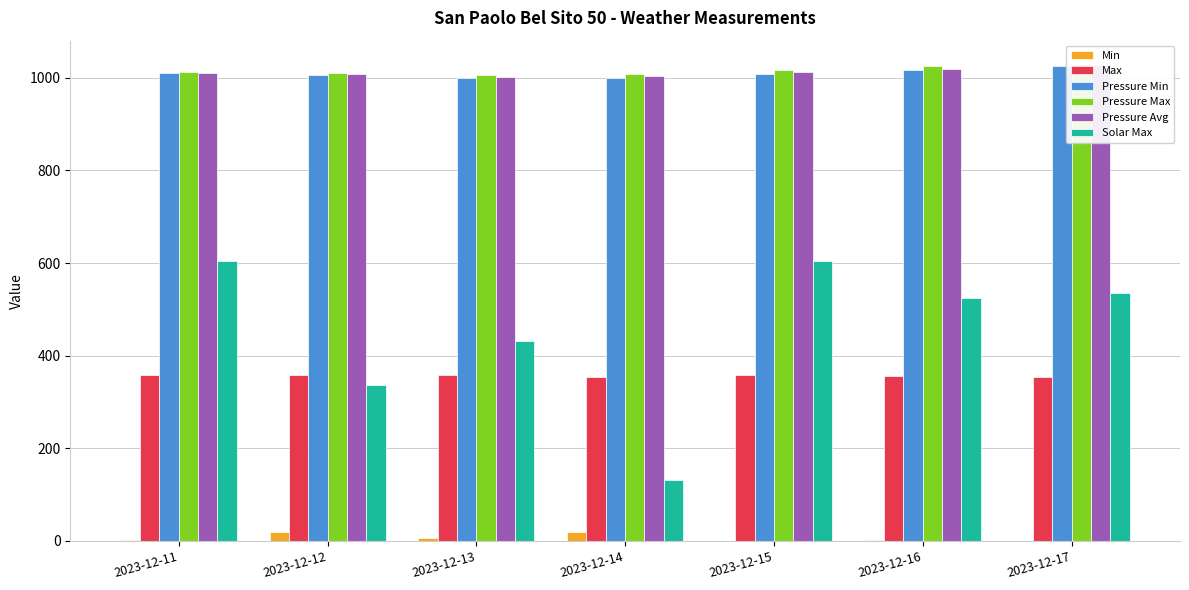

What is the difference between the Pressure Max values at 2023-12-17 and 2023-12-15?

12.7